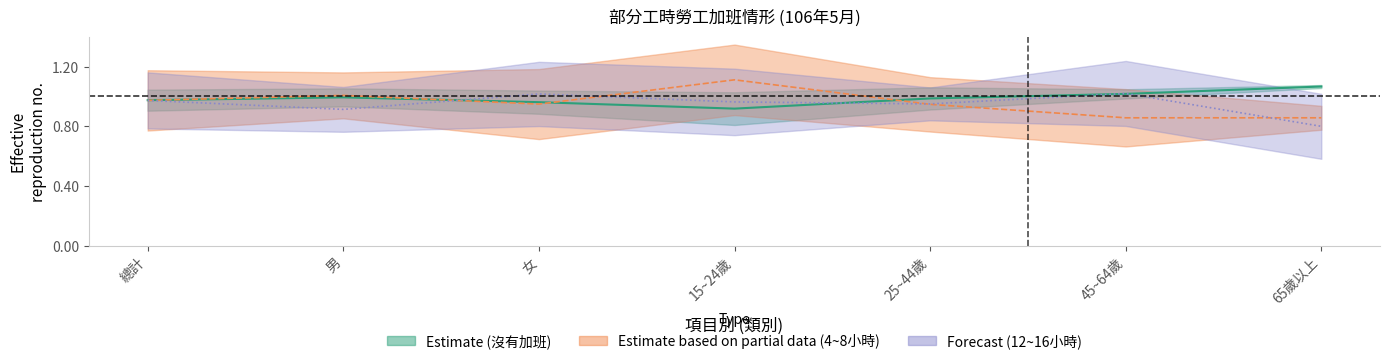

Reading left to right, list all the values displayed in this chart.

沒有加班: 1.0	1.0	1.0	0.9	1.0	1.0	1.1
4~未滿8小時: 1.0	1.0	0.9	1.1	0.9	0.9	0.9
12~未滿16小時: 1.0	0.9	1.0	1.0	1.0	1.0	0.8